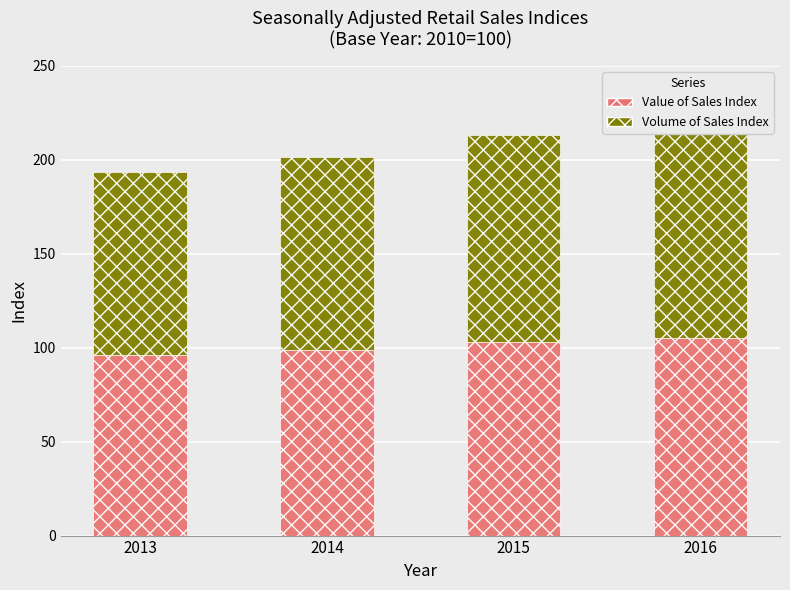

What is the value of the Value of Sales Index bar at the 4th from the left?

105.3